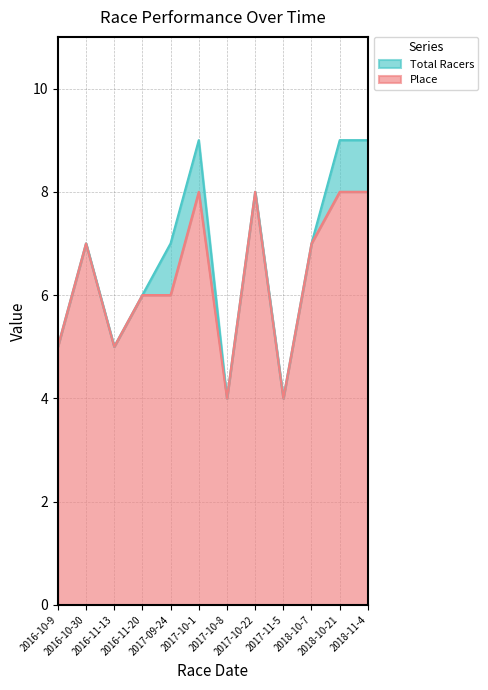

Reading right to left, extract all data points from this chart.

Total Racers: 2018-11-4=9	2018-10-21=9	2018-10-7=7	2017-11-5=4	2017-10-22=8	2017-10-8=4	2017-10-1=9	2017-09-24=7	2016-11-20=6	2016-11-13=5	2016-10-30=7	2016-10-9=5
Place: 2018-11-4=8	2018-10-21=8	2018-10-7=7	2017-11-5=4	2017-10-22=8	2017-10-8=4	2017-10-1=8	2017-09-24=6	2016-11-20=6	2016-11-13=5	2016-10-30=7	2016-10-9=5